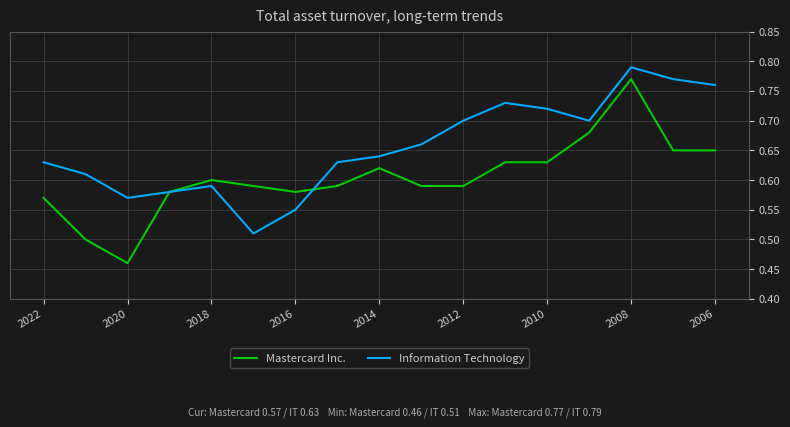

Which series has the widest spread of values?

Mastercard Inc.